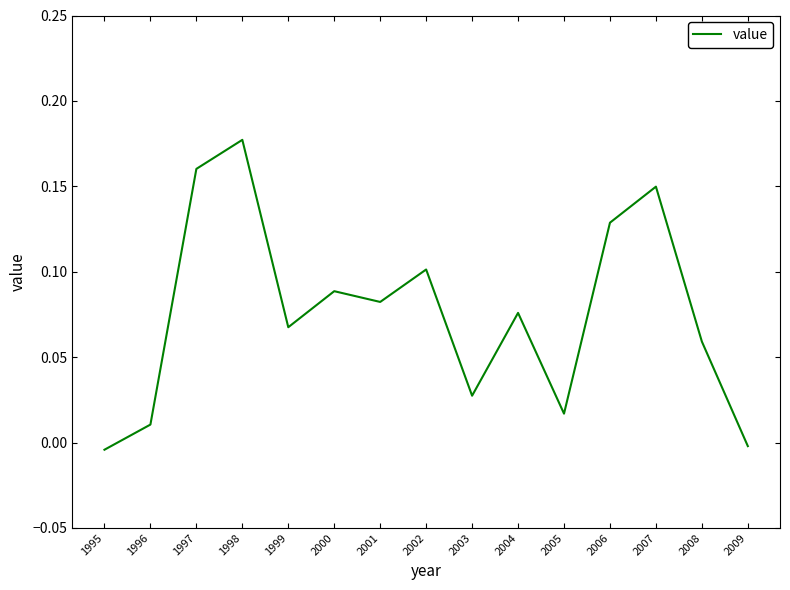

Which category has the highest value across all series?

1998